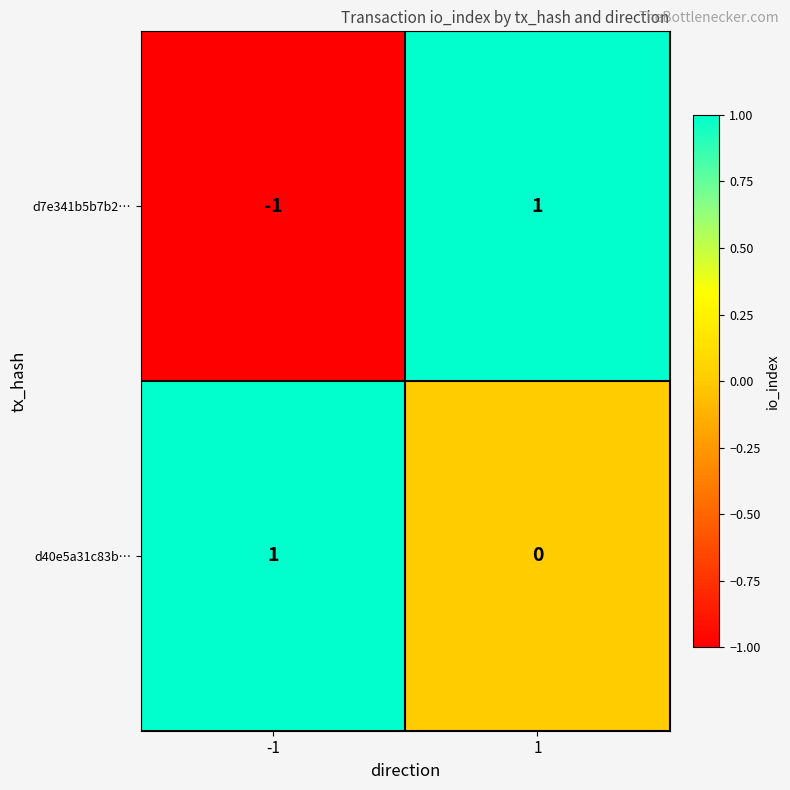

The d7e341b5b7b2… series shows 0 at 1. True or false?

False